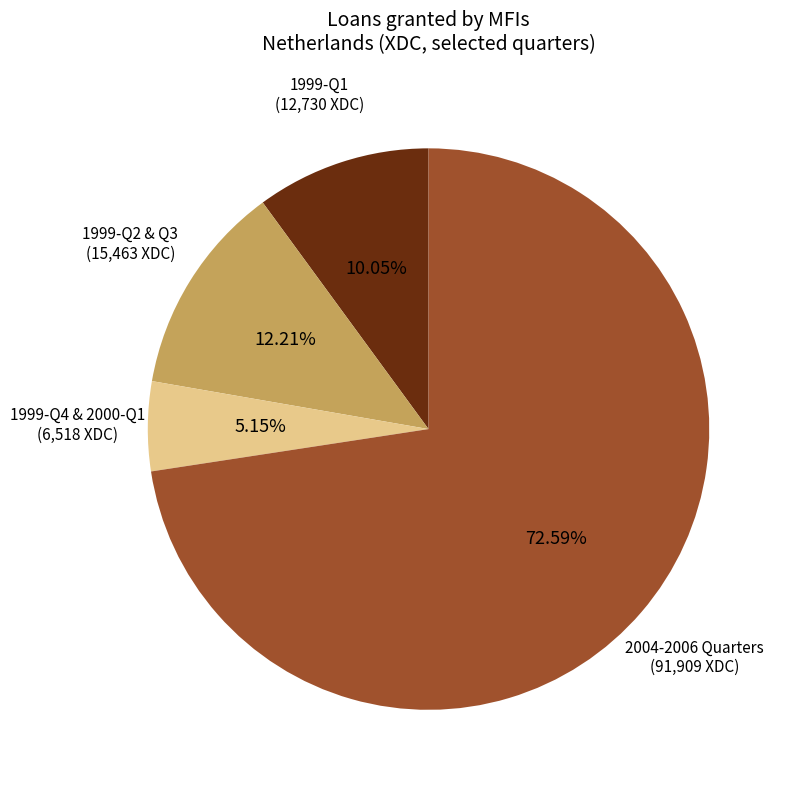

Is there a majority slice in this chart?

Yes